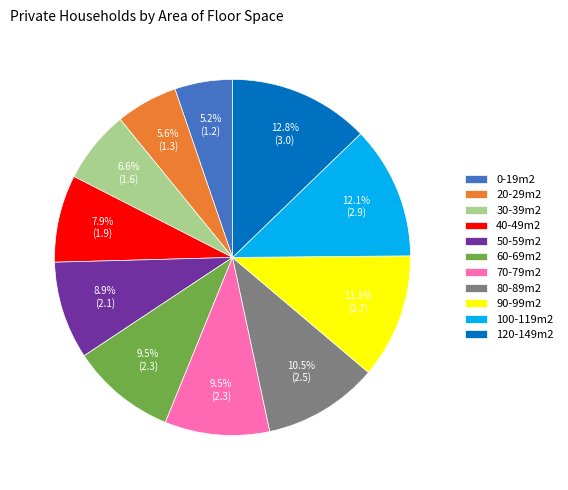

Which has a higher value, 20-29m2 or 70-79m2?

70-79m2